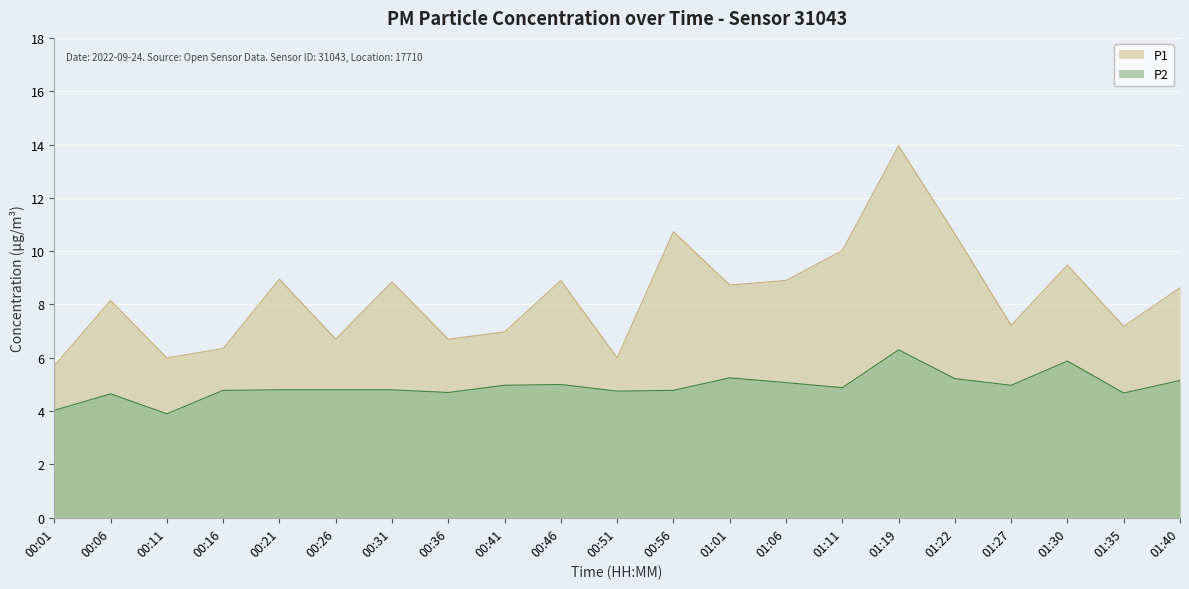

Reading left to right, extract all data points from this chart.

P1: 5.7	8.2	6.0	6.3	8.9	6.7	8.8	6.7	7.0	8.9	6.0	10.7	8.7	8.9	10.0	13.9	10.7	7.2	9.5	7.2	8.6
P2: 4.0	4.7	3.9	4.8	4.8	4.8	4.8	4.7	5.0	5.0	4.8	4.8	5.2	5.1	4.9	6.3	5.2	5.0	5.9	4.7	5.2